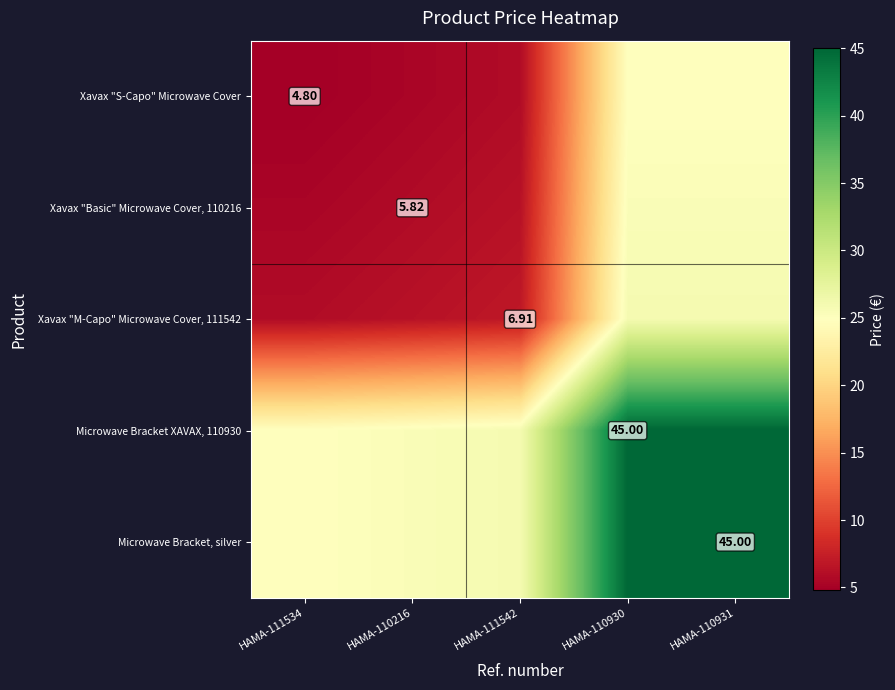

At which category does the chart reach its peak across all series?

HAMA-110930